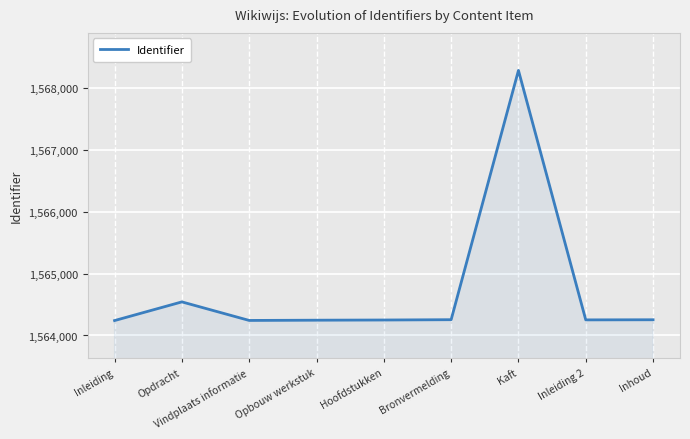

True or false: the data shows 2141627 at Opbouw werkstuk.

False